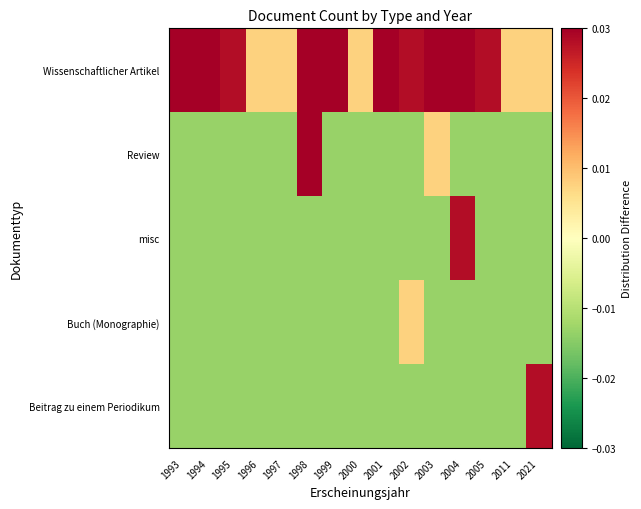

Count the number of data series in this chart.

5